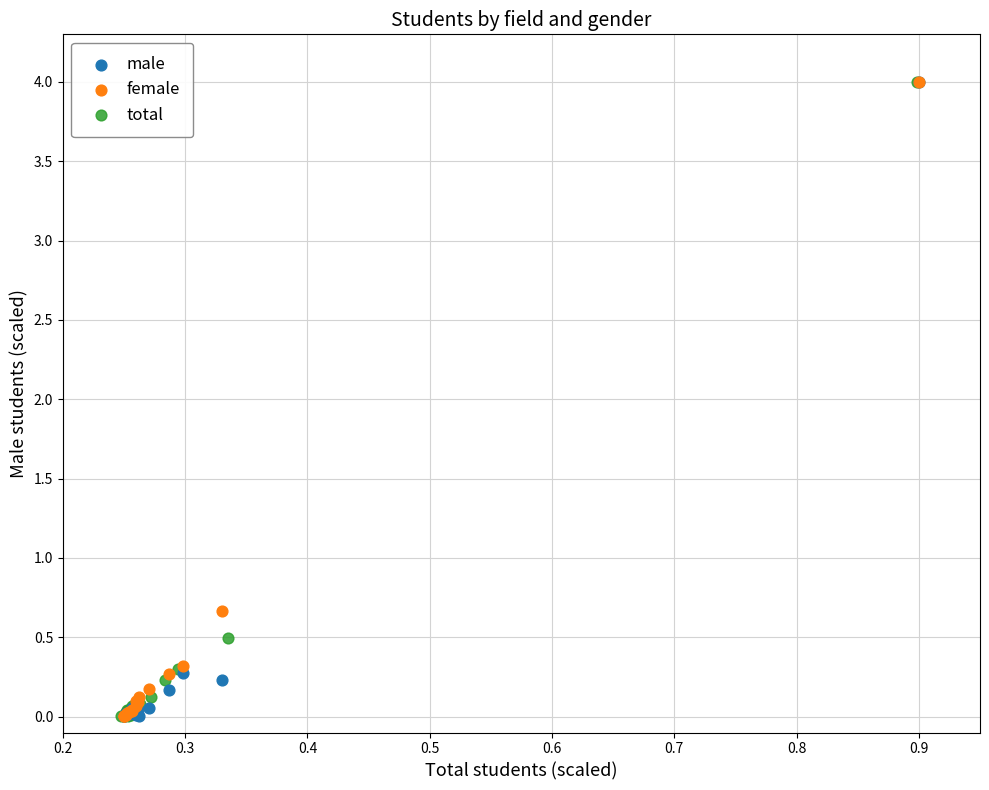

Which series has the largest Y range (max minus min)?

female